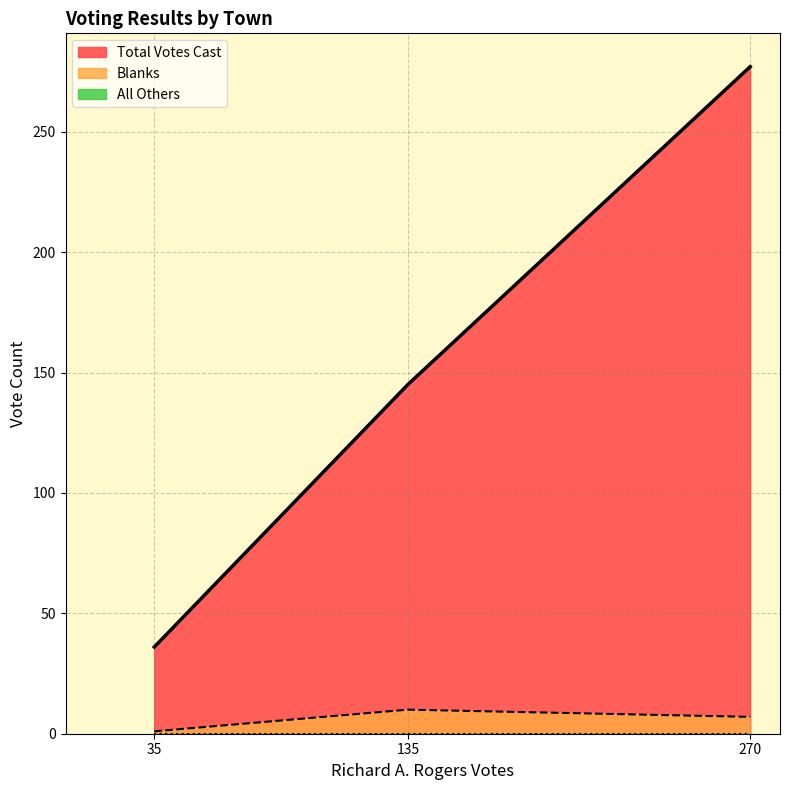

The value of Blanks at 35 is 1. True or false?

True